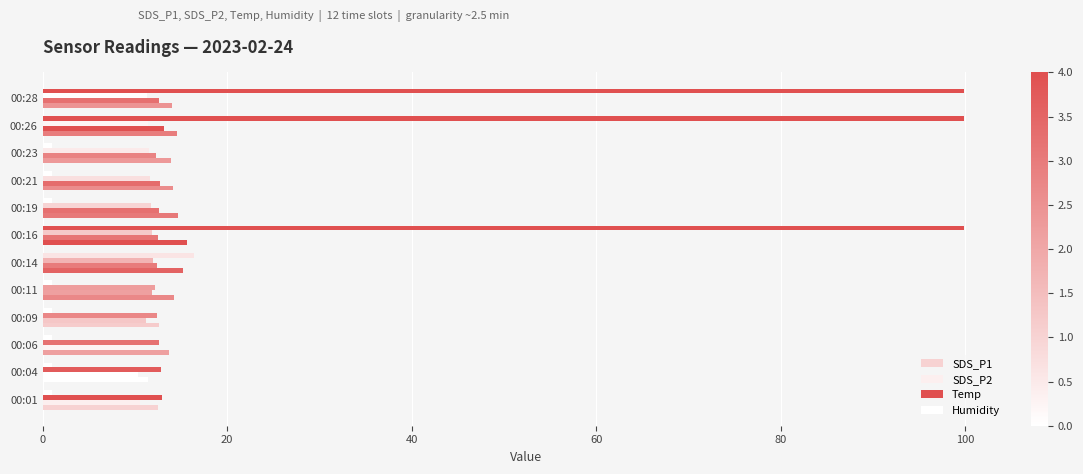

How many data points does each series have?

12